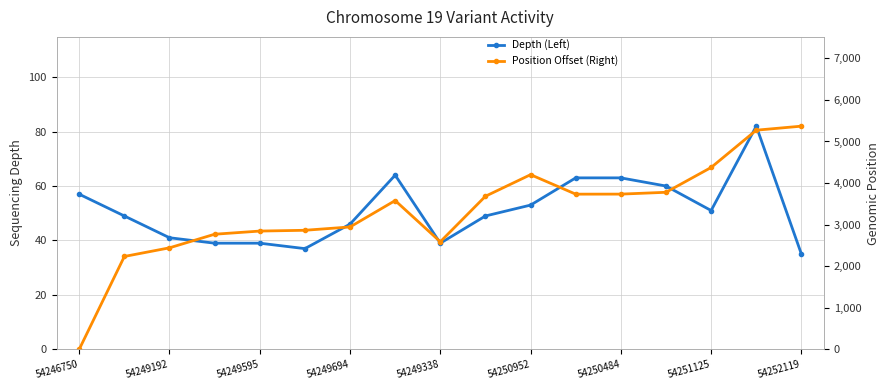

How many values in the Position Offset (Right) series are below 3579?

8